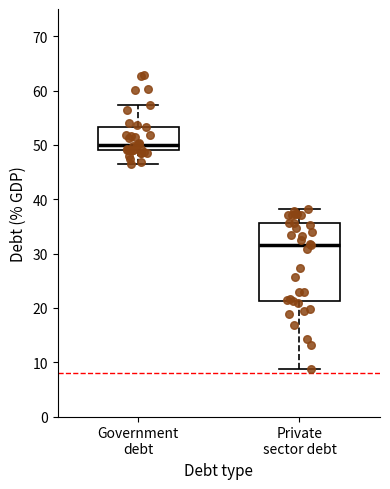

Which box is the tallest, from its lower edge to its upper edge?

Private sector debt